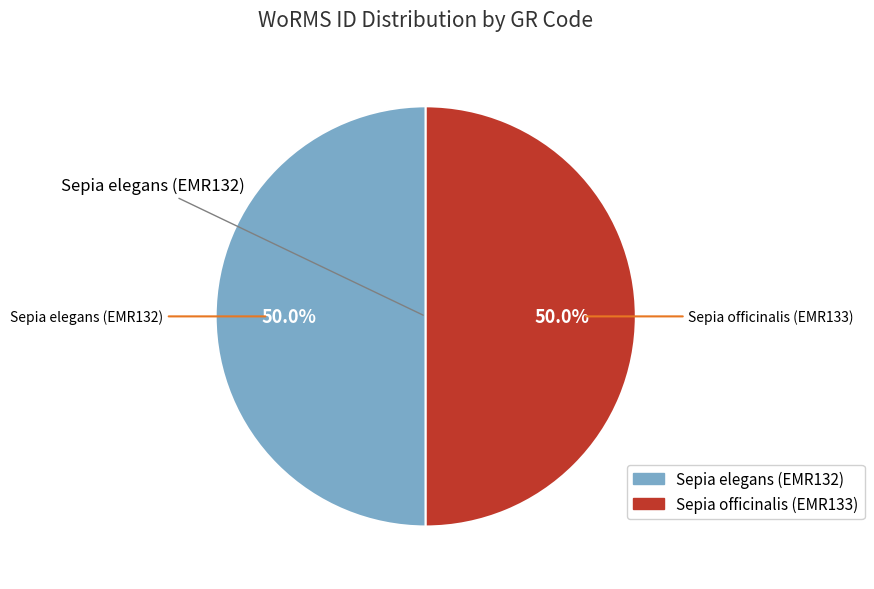

What is the ratio of the value at Sepia elegans (EMR132) to the value at Sepia officinalis (EMR133)?

1.0